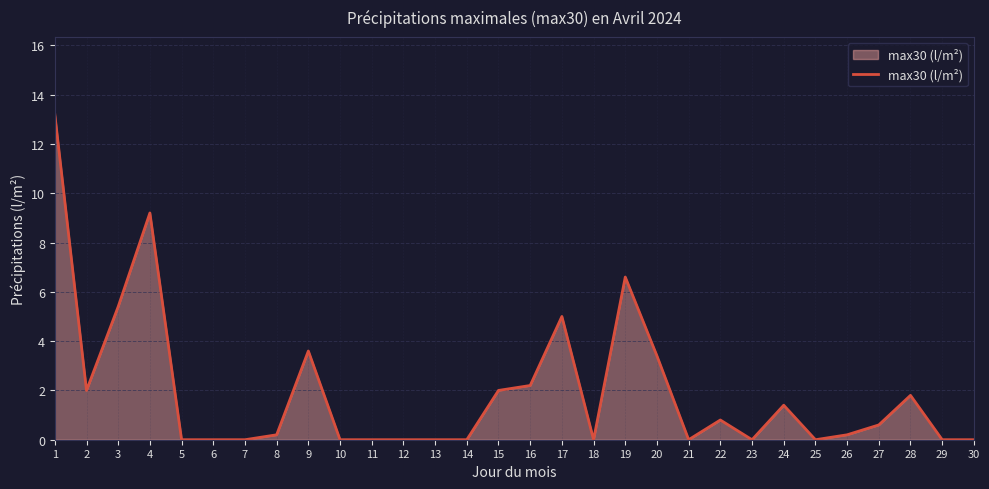

The chart shows a value of 1.0 at 9. True or false?

False